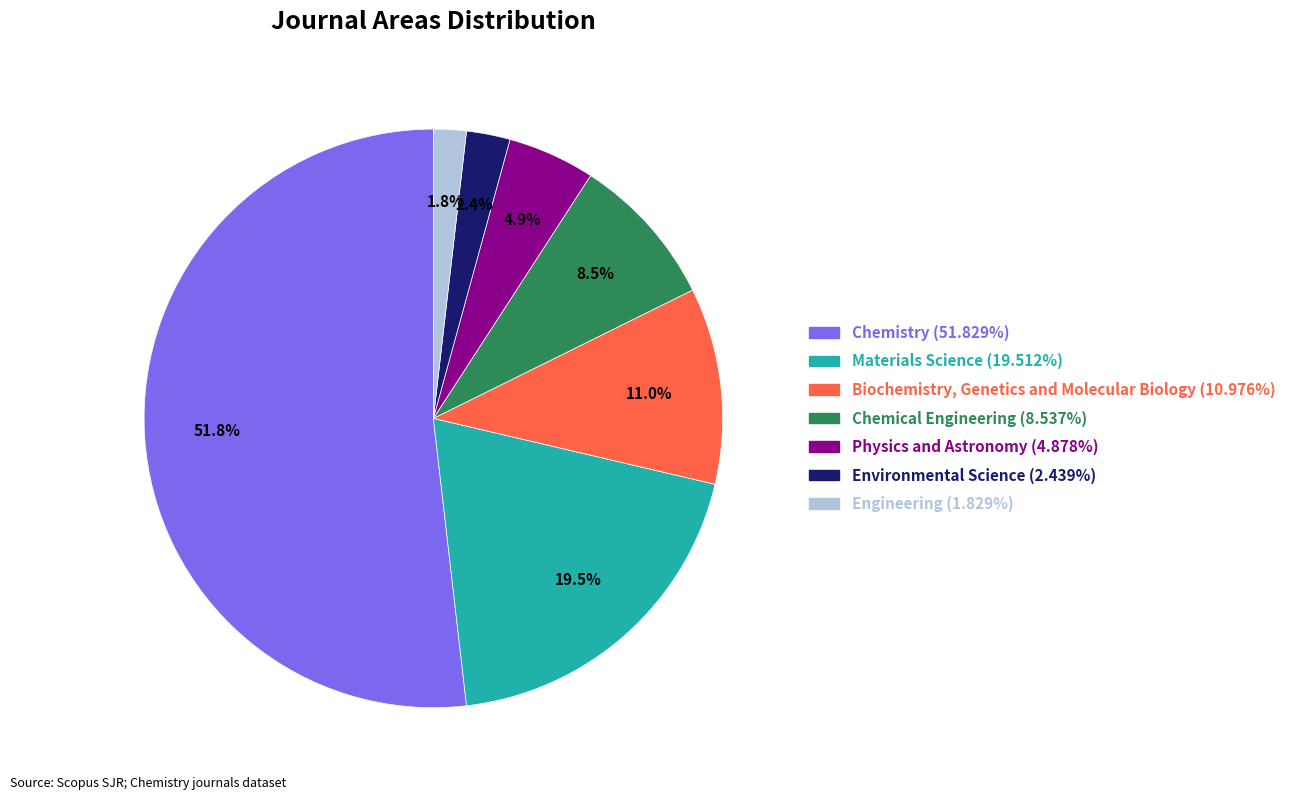

To the nearest percent, what is the combined percentage of Chemistry and Environmental Science?

54%